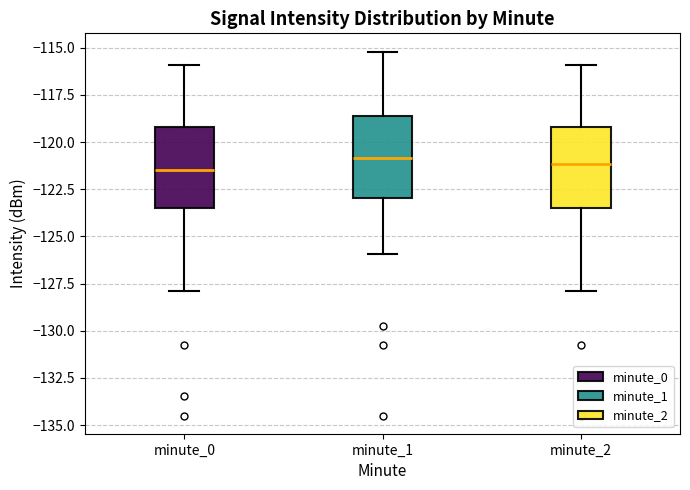

Reading left to right, transcribe this box plot: for each box, give where its median line is, the range the box spans, and where its two whiskers end, as read against the y-axis. The values are not printed on the chart, so give them approximately, as read against the axis.

minute_0: median -121.5, box -123.5 to -119.0, whiskers -128.0 to -116.0
minute_1: median -121.0, box -123.0 to -118.5, whiskers -126.0 to -115.0
minute_2: median -121.0, box -123.5 to -119.0, whiskers -128.0 to -116.0